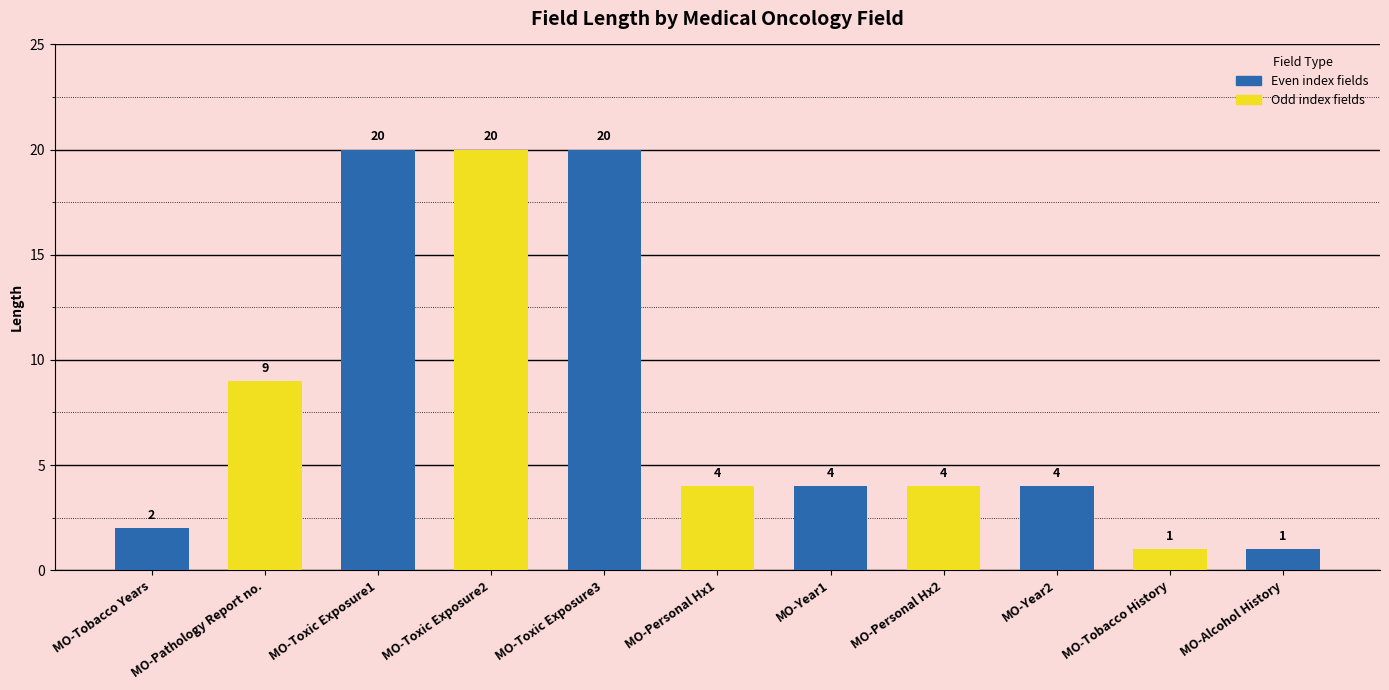

Which has a higher value, MO-Tobacco Years or MO-Toxic Exposure3?

MO-Toxic Exposure3